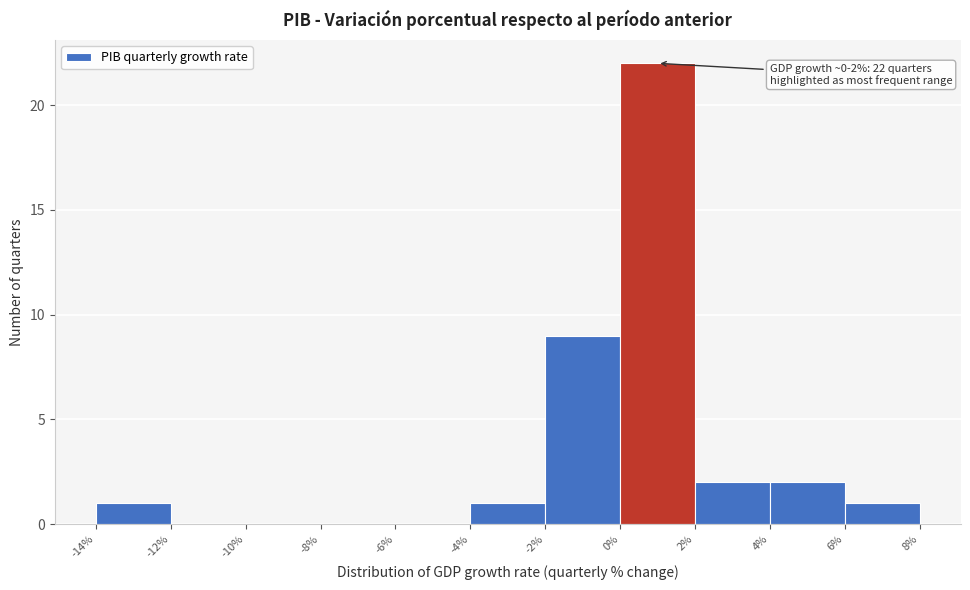

Over which range of the x-axis is the bar tallest?

0% to 2%